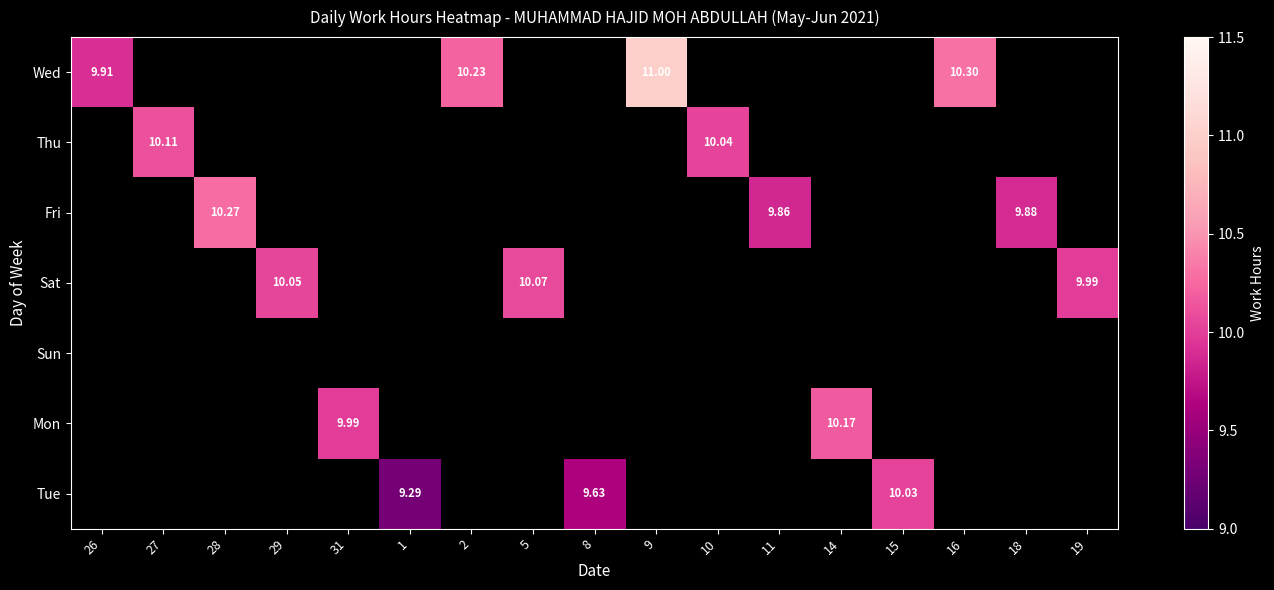

At how many categories does at least one series exceed 9?

17